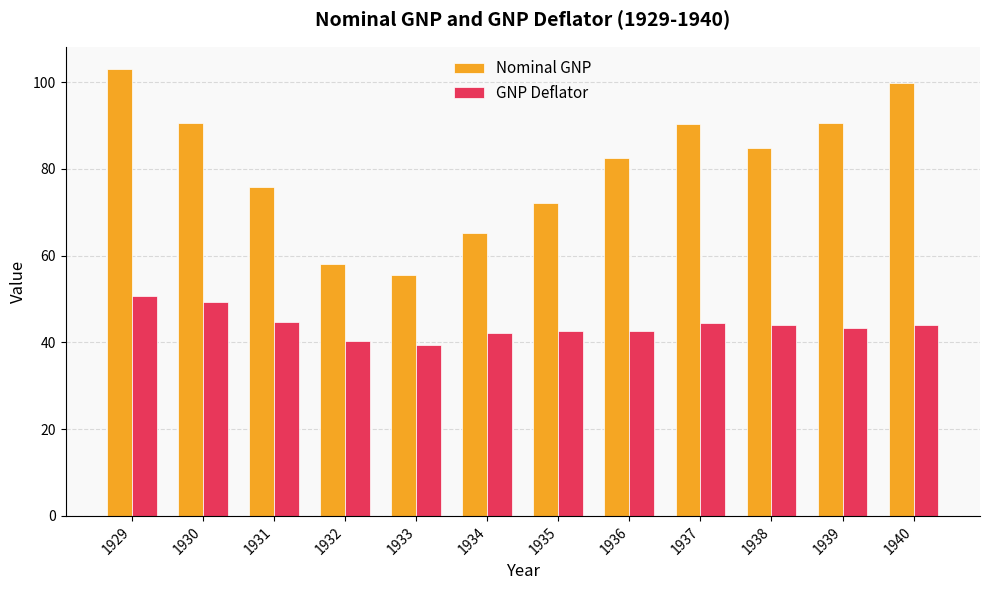

Which series has the widest spread of values?

Nominal GNP